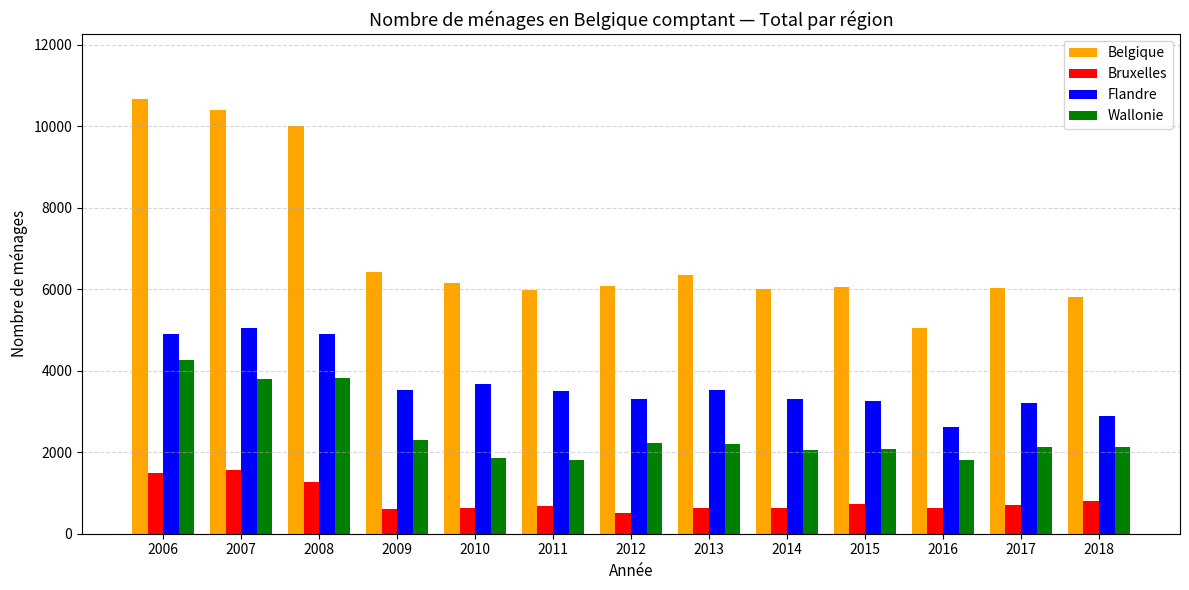

The Belgique series shows 6065 at 2012. True or false?

True